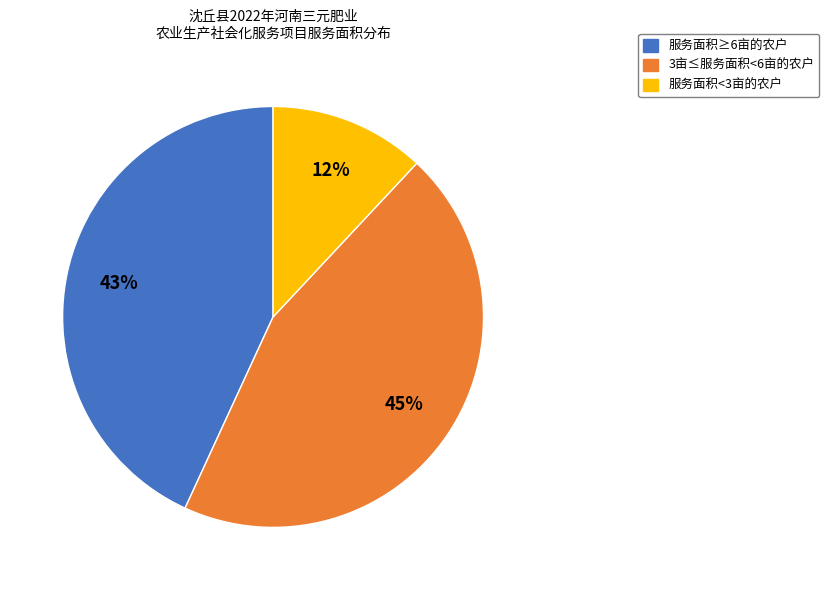

How many segments does this pie chart have?

3